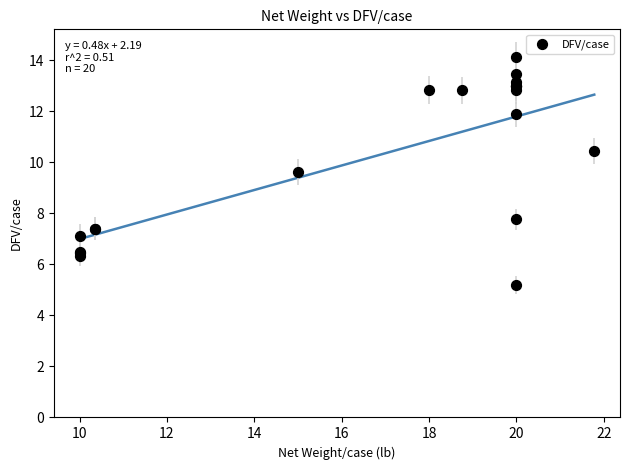

What Y value in the scatter plot is closest to 9?

9.6